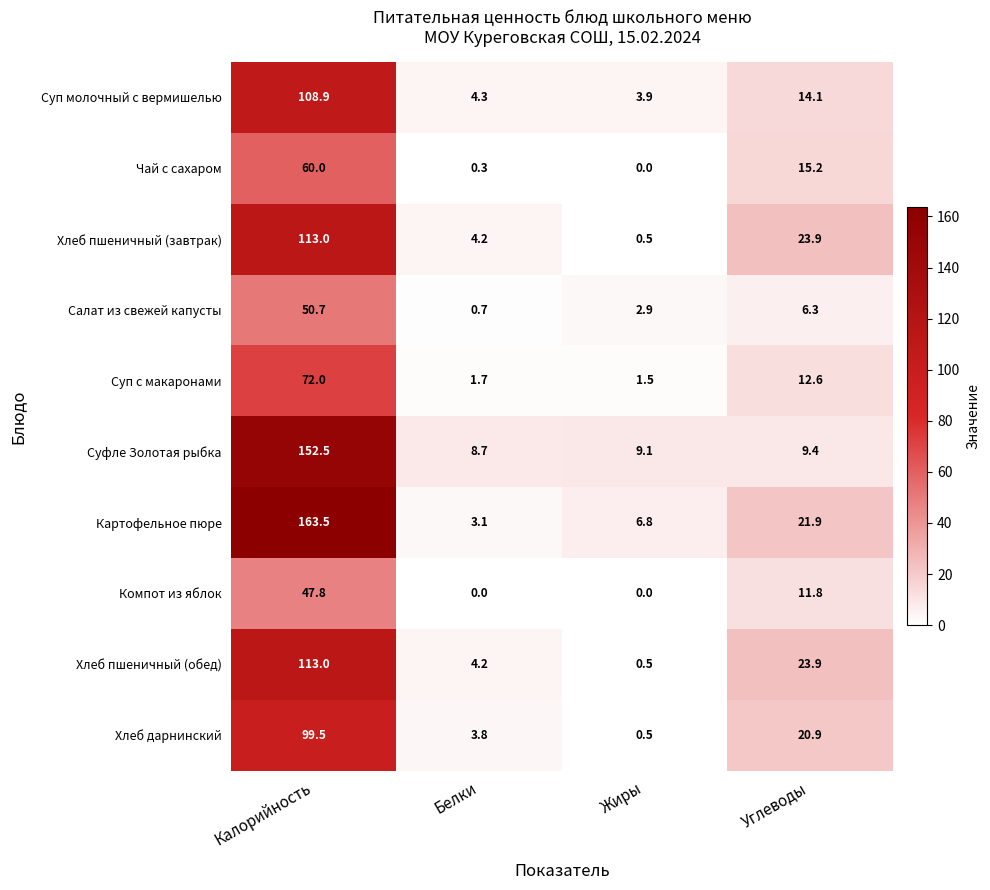

What is the spread (max minus min) of values at Углеводы?

17.6